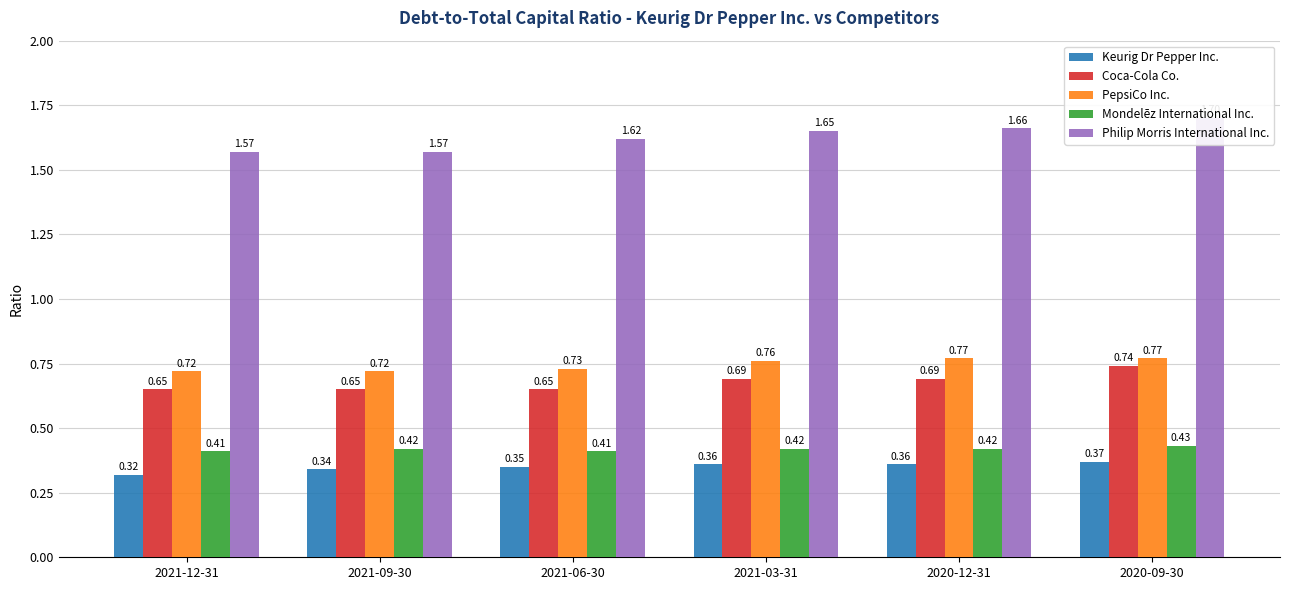

Which series has the largest total across all categories?

Philip Morris International Inc.